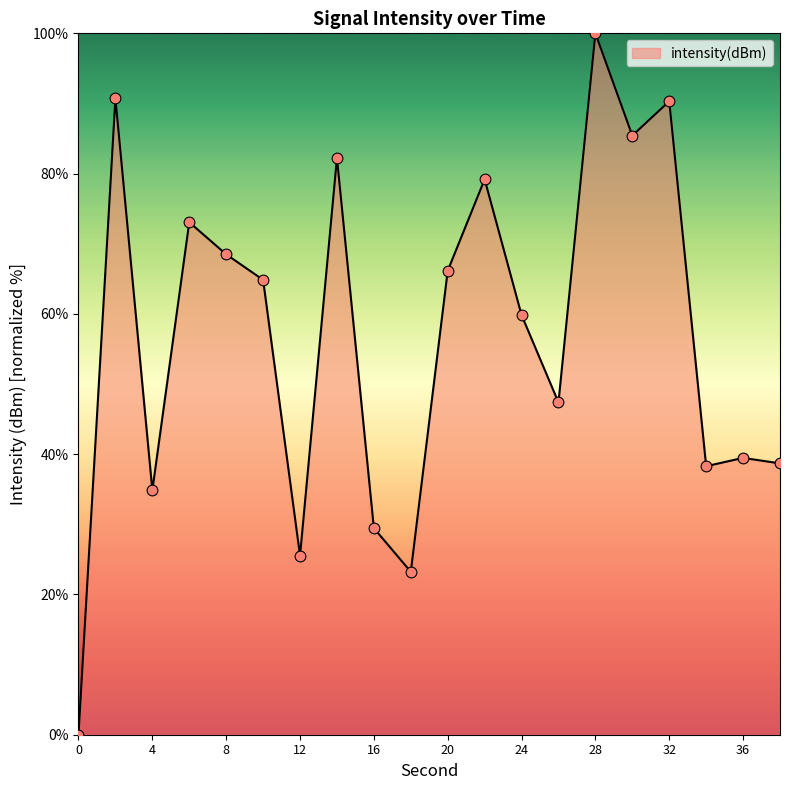

What is the greatest value displayed?

100.0